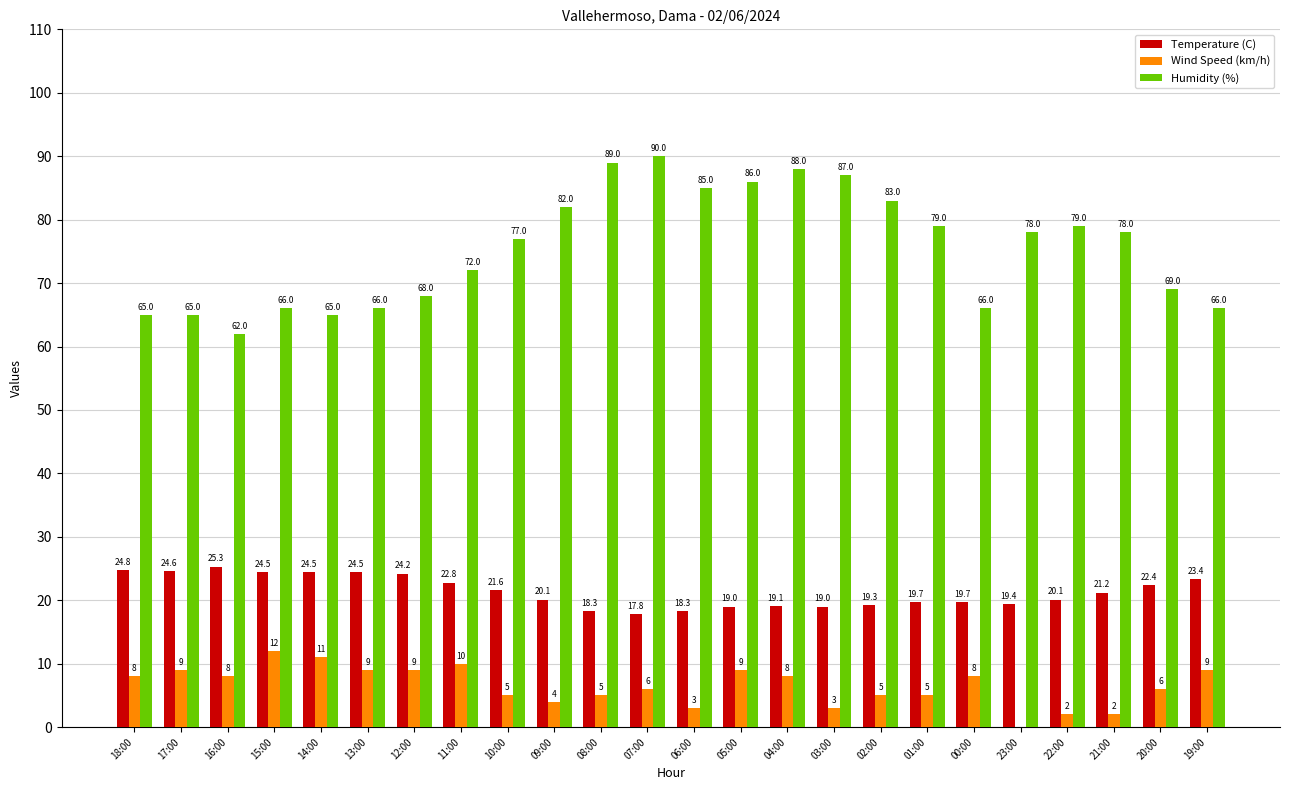

What is the approximate value of Humidity (%) at 10:00?

77.0